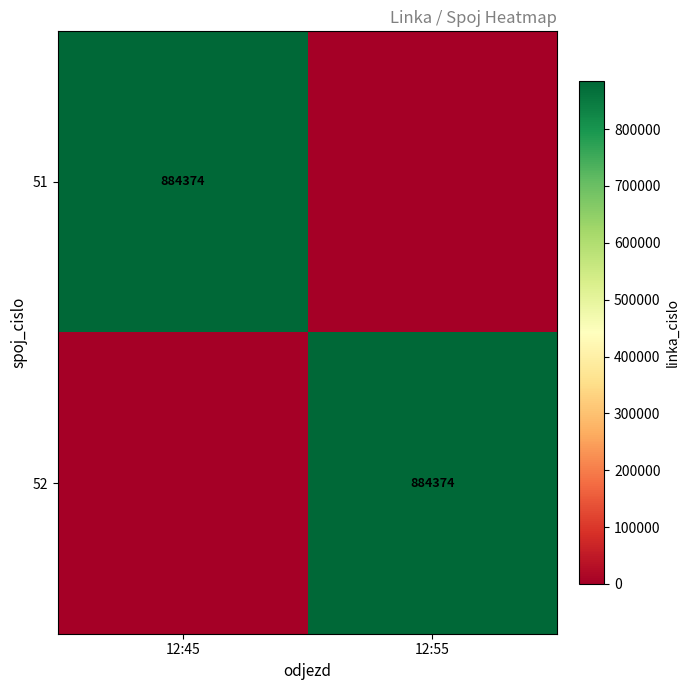

At which category does the chart reach its minimum across all series?

12:55